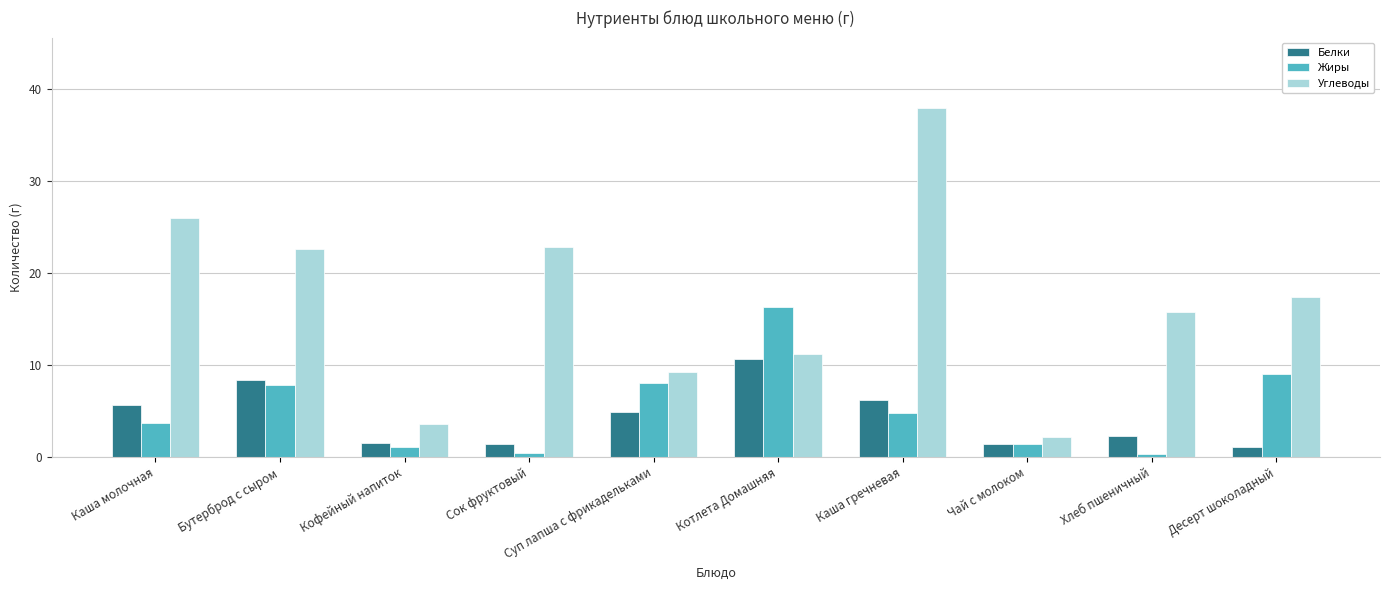

What is the highest value of the Жиры series?

16.3